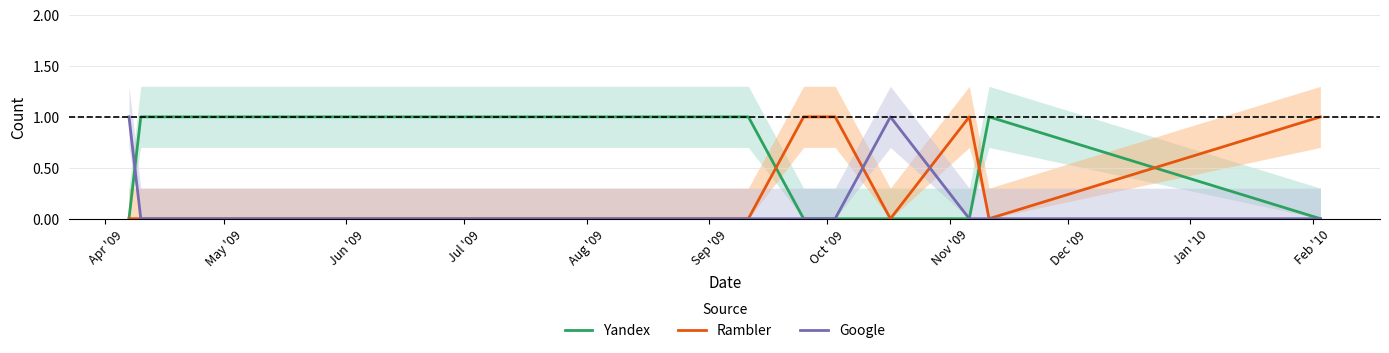

Is this an area chart (filled region under the line)?

No